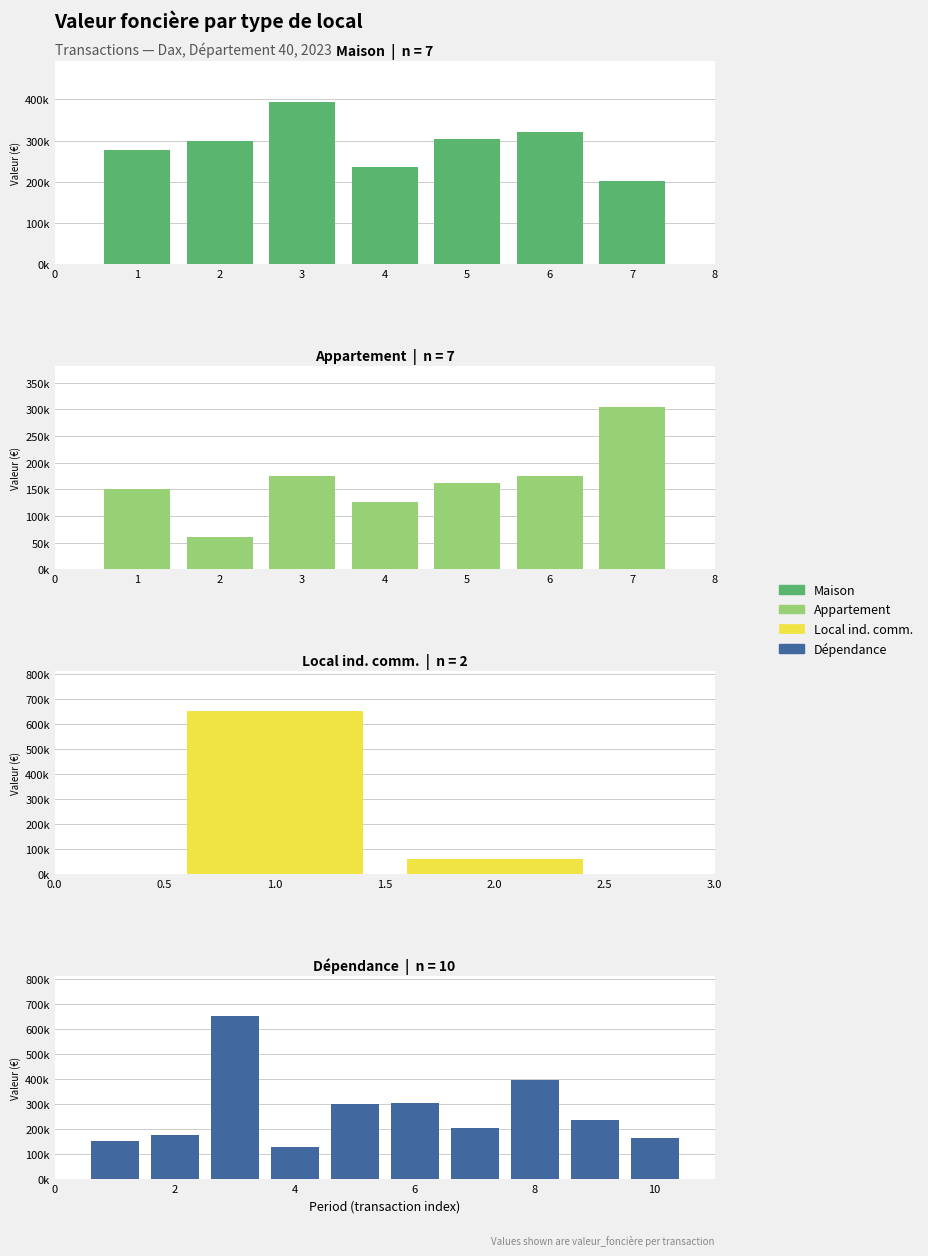

Is it true that Maison equals 394715 at 3?

True